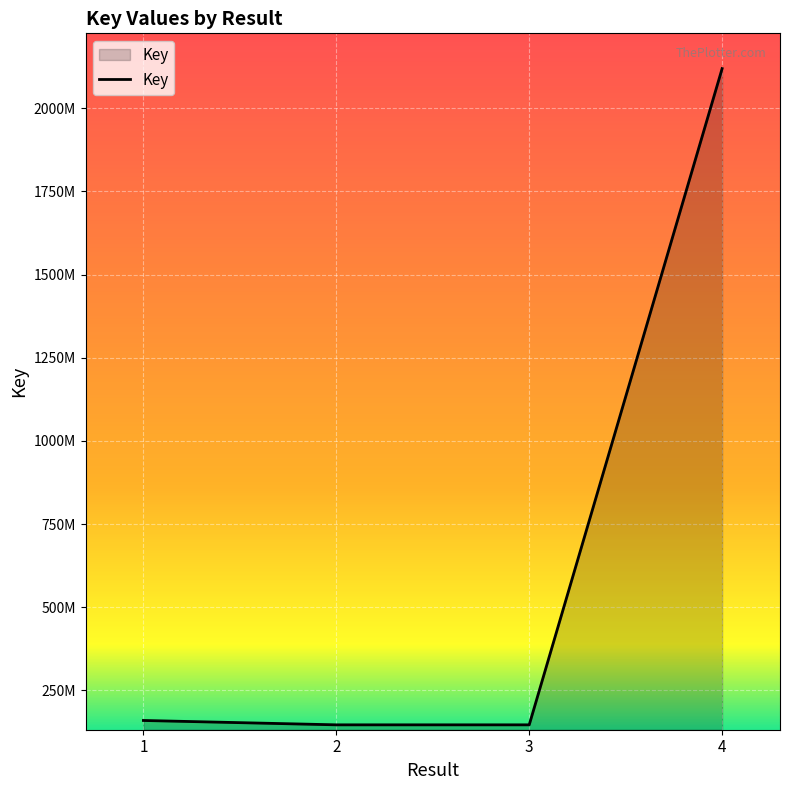

What is the ratio of the value at 3 to the value at 1?

0.9